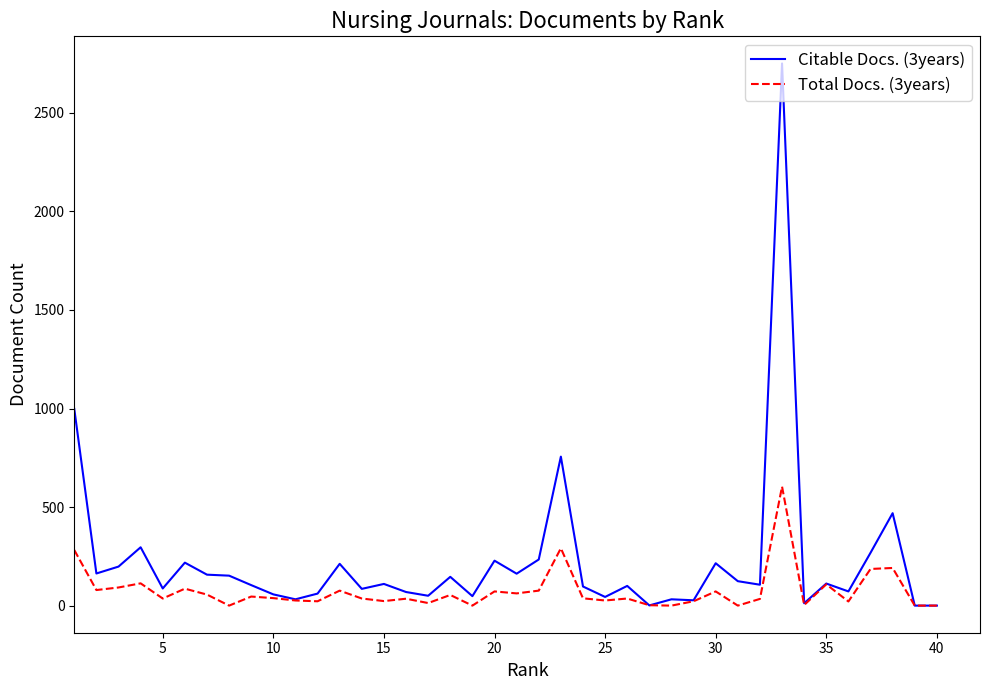

Rank the series by their average value, from highest to lowest.

Citable Docs. (3years), Total Docs. (3years)